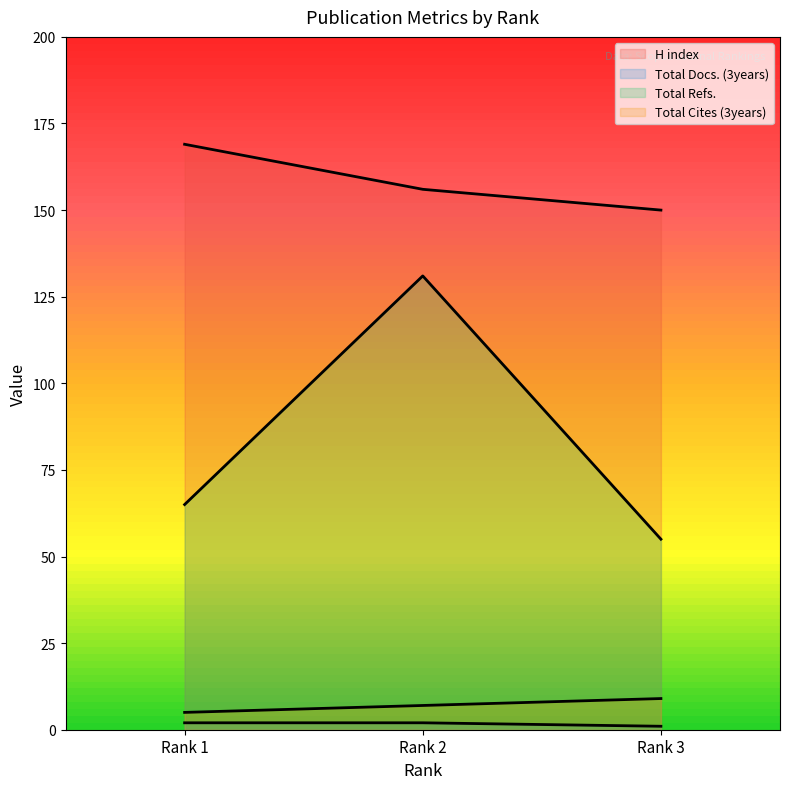

What is the difference between the maximum and minimum values in the Total Refs. series?

76